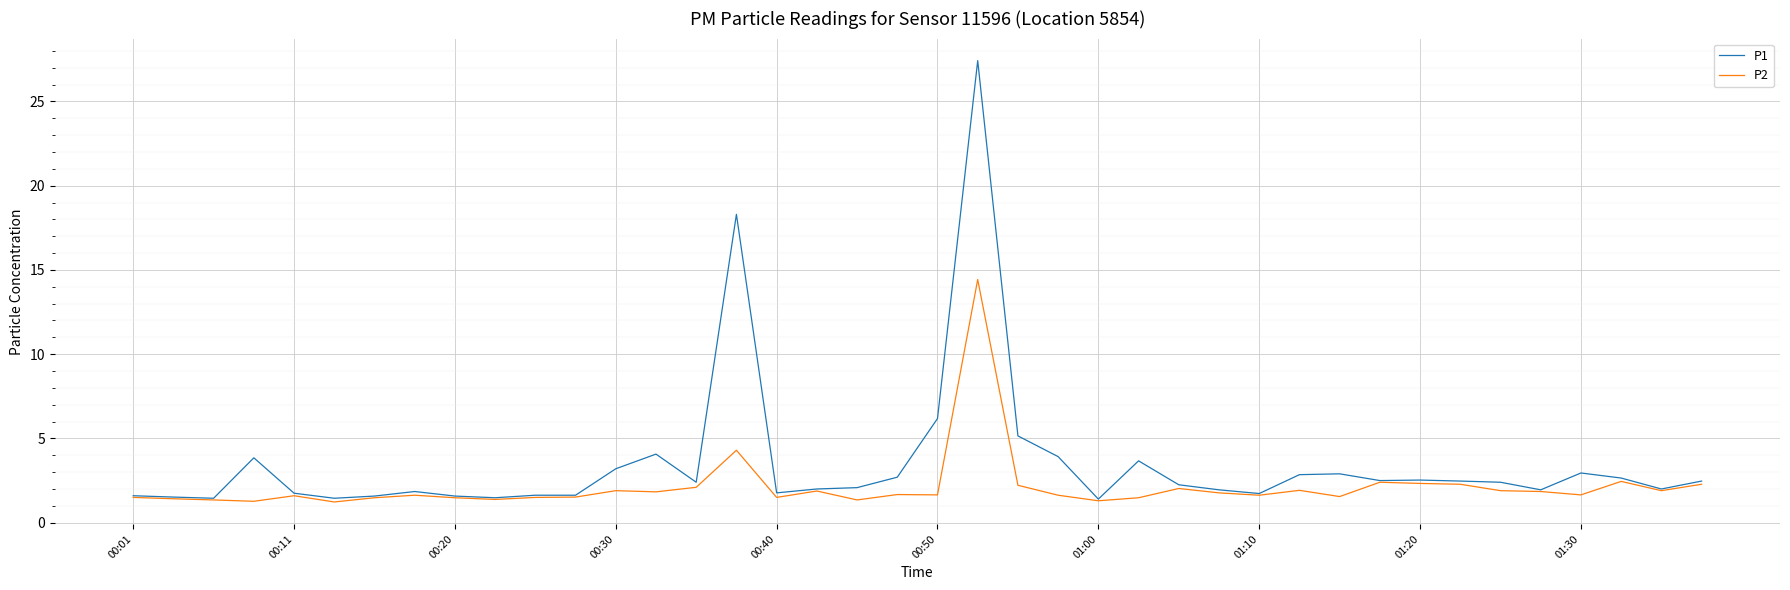

Which series has the widest spread of values?

P1